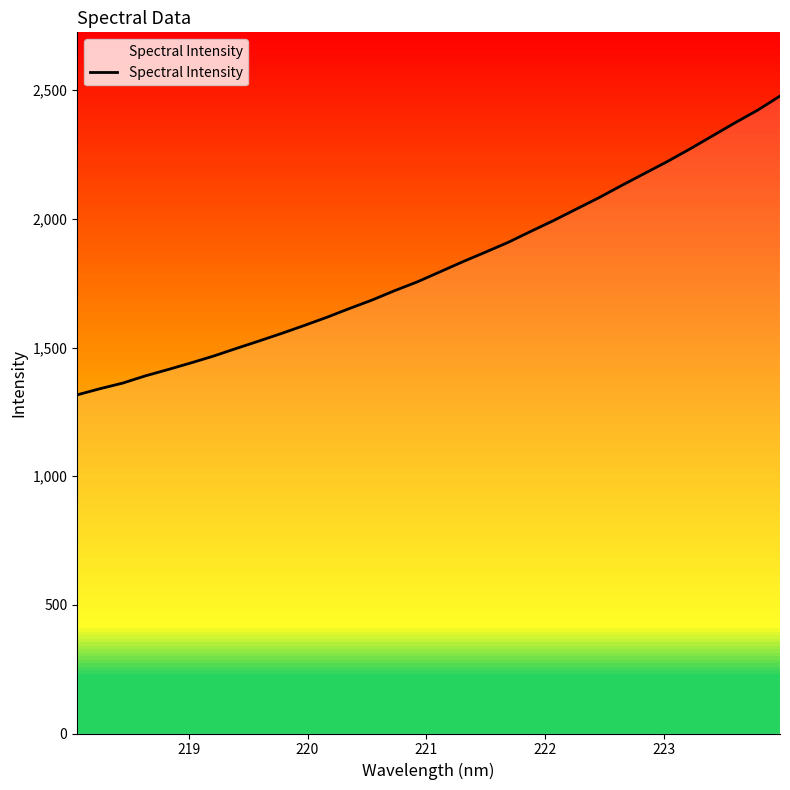

What is the difference between the maximum and minimum values?

1161.2